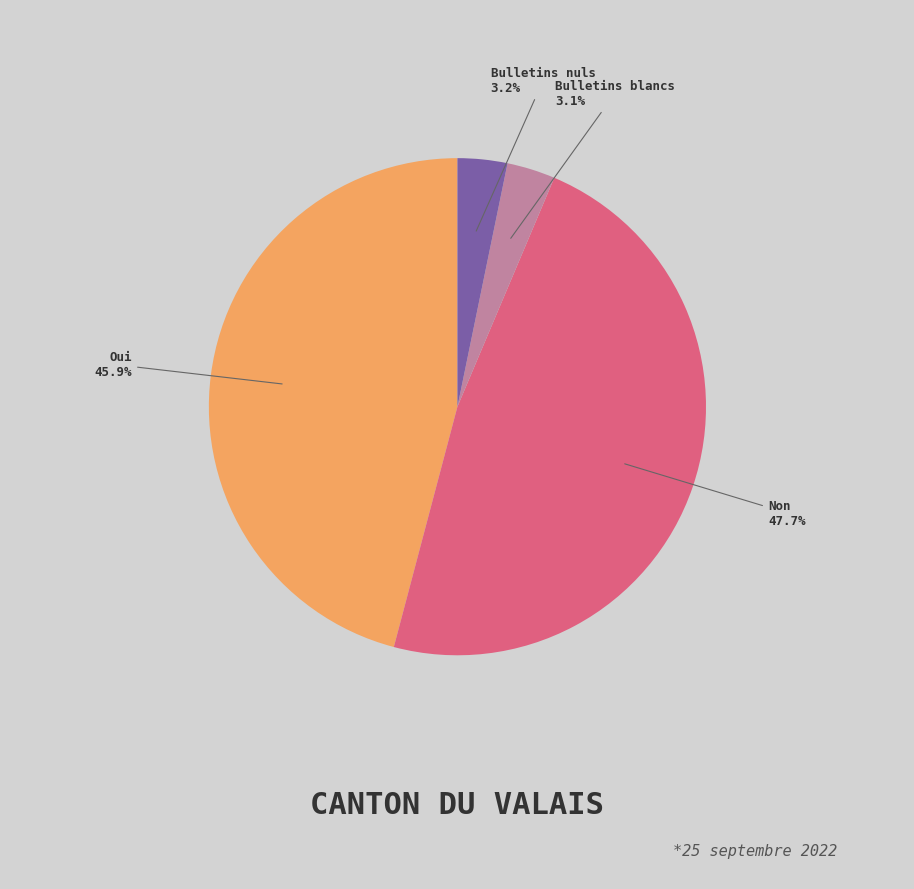

Is there any slice that represents more than half of the pie?

No